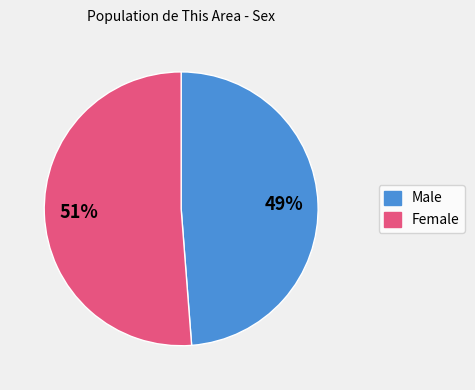

Count the number of slices in the pie.

2